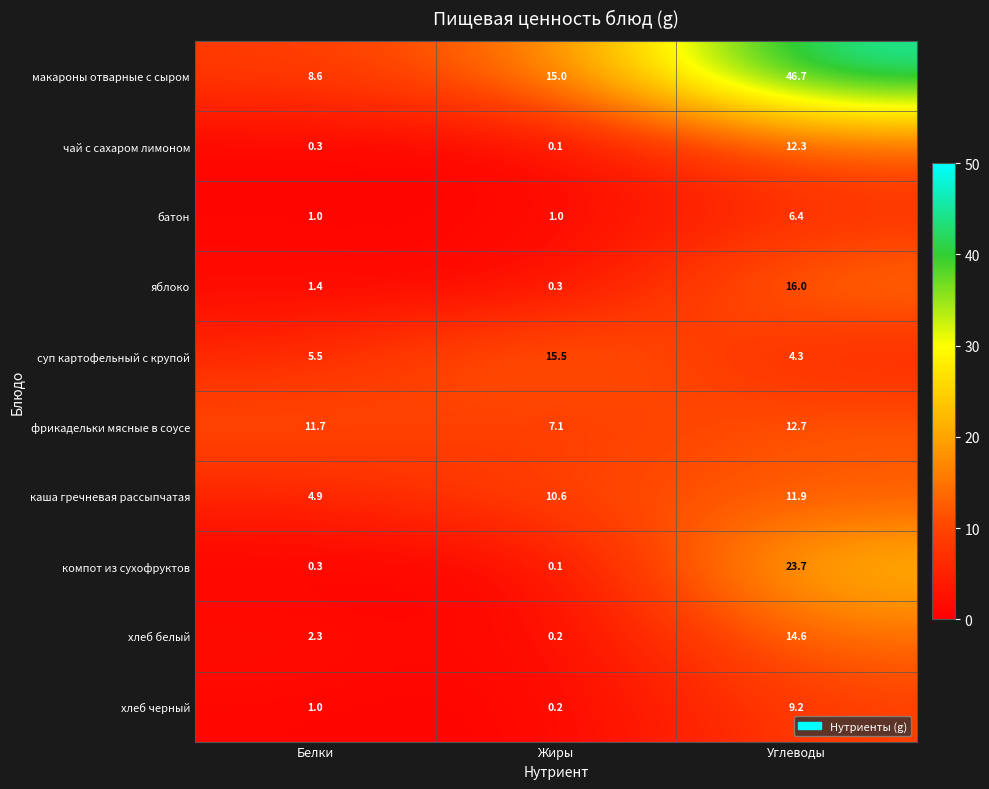

At which category is the sum across all series the highest?

Углеводы